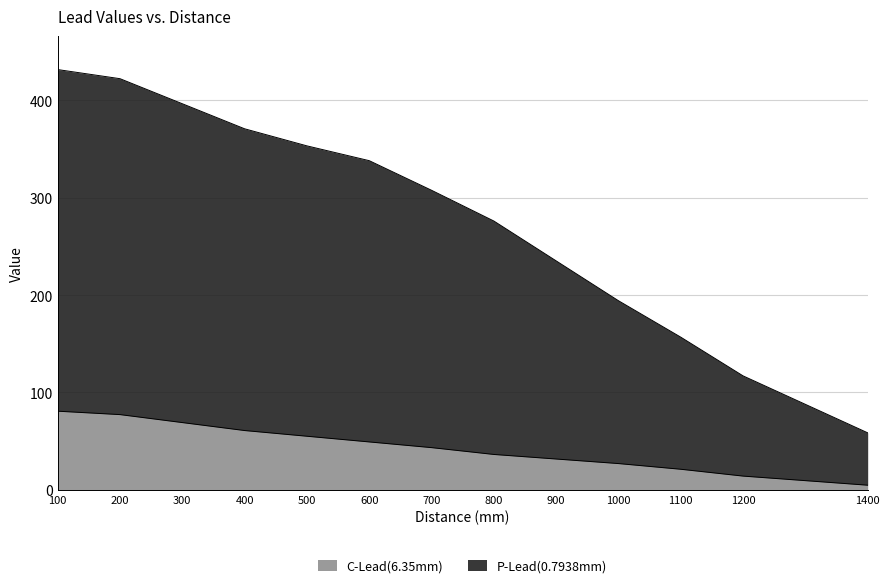

True or false: P-Lead(0.7938mm) and C-Lead(6.35mm) cross at least once.

False